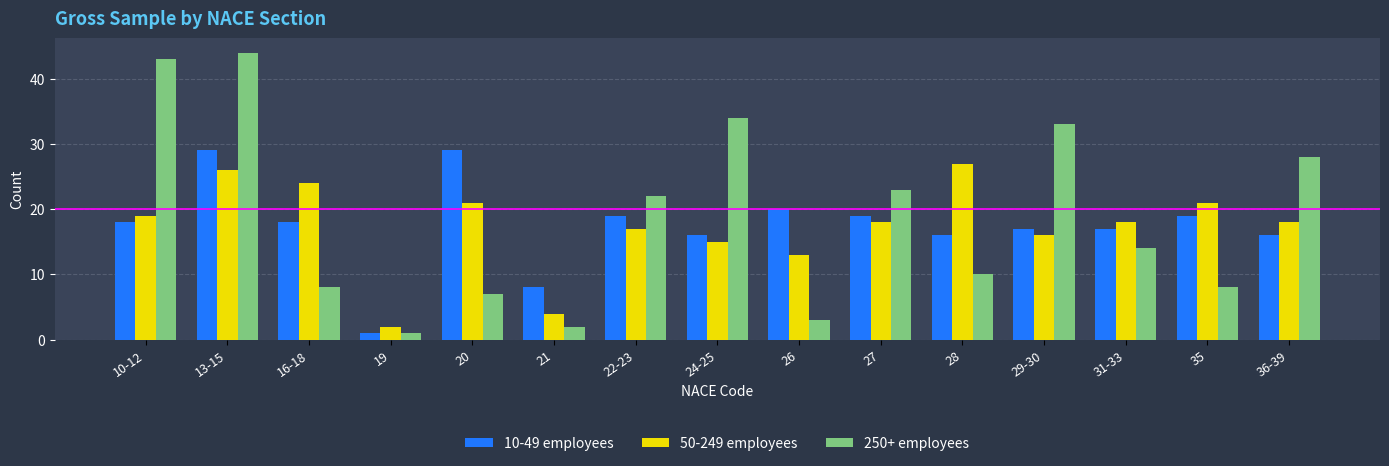

How many data points does each series have?

15